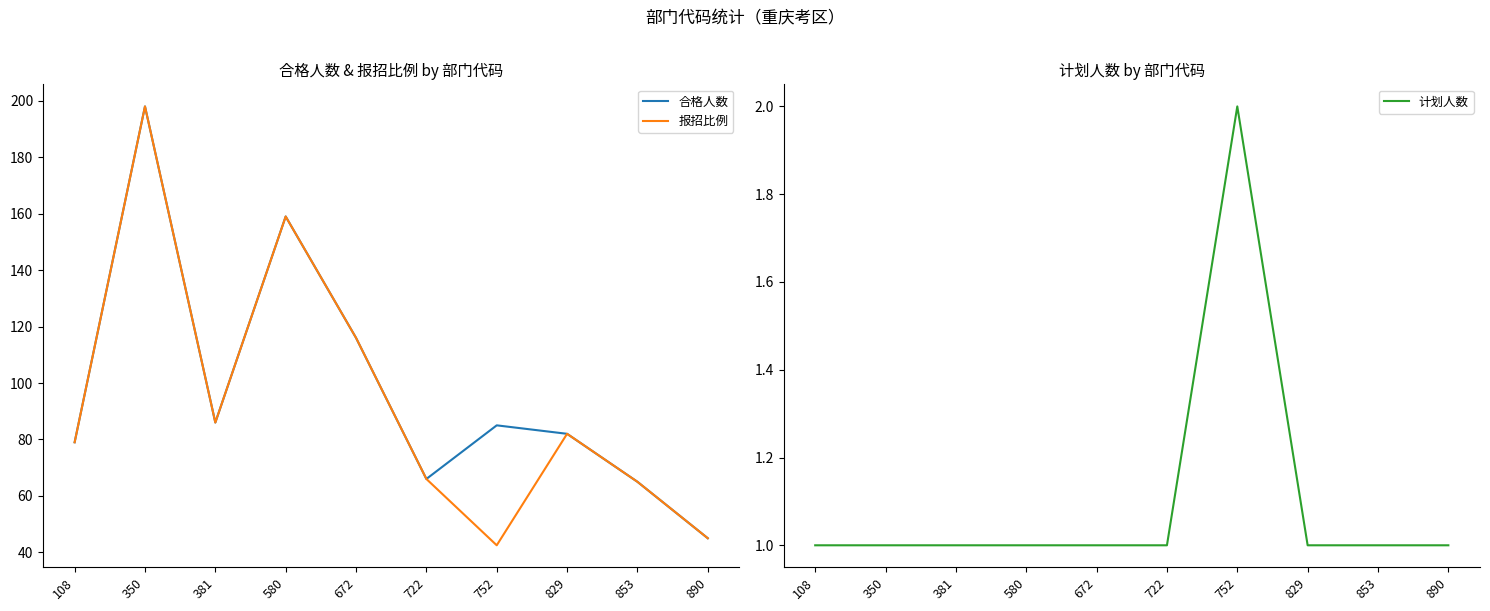

How many interior local valleys does the 报招比例 series have?

2